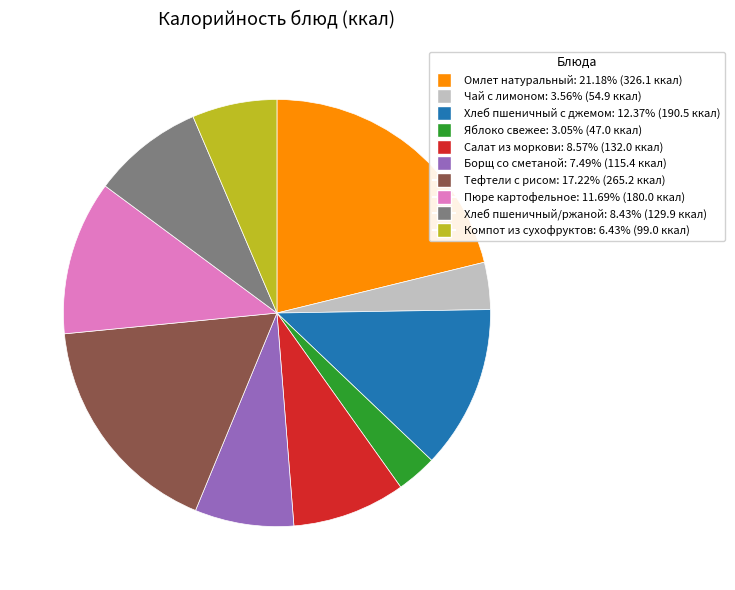

How many segments does this pie chart have?

10